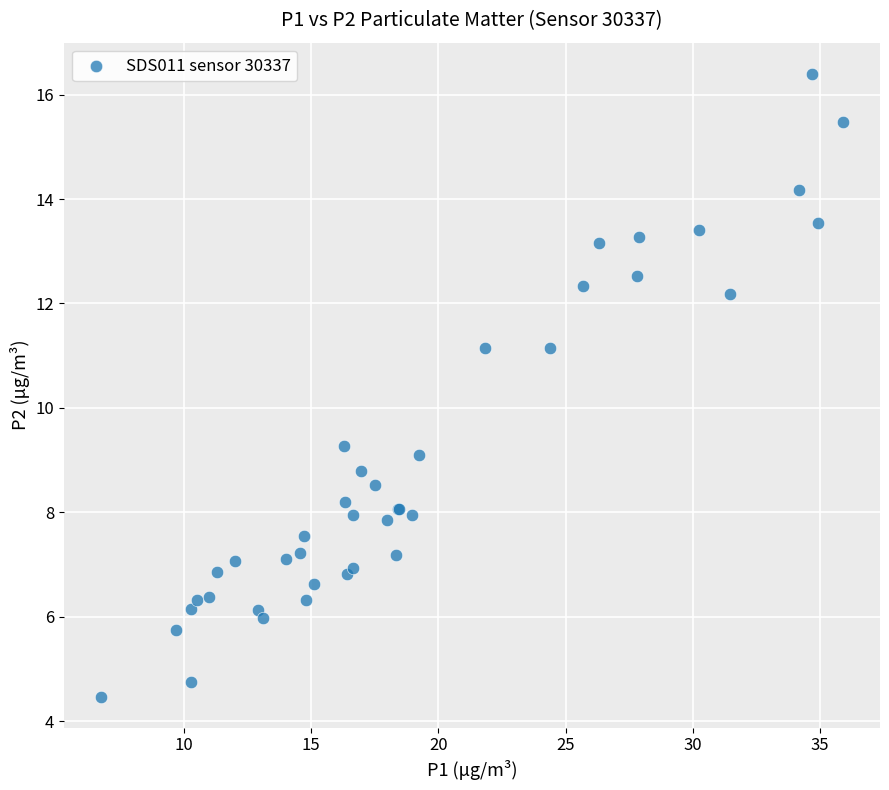

What Y value in the scatter plot is closest to 10?

9.3